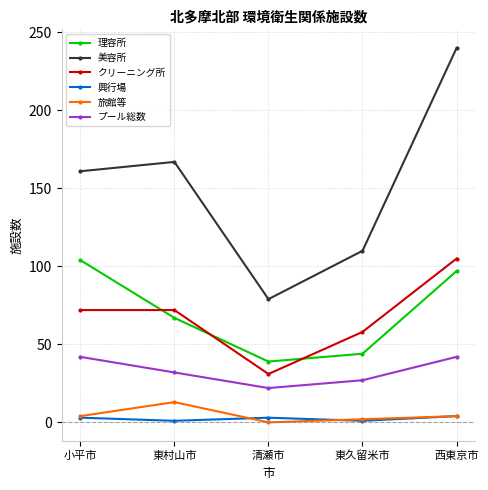

What is the difference between the 理容所 values at 西東京市 and 東久留米市?

53